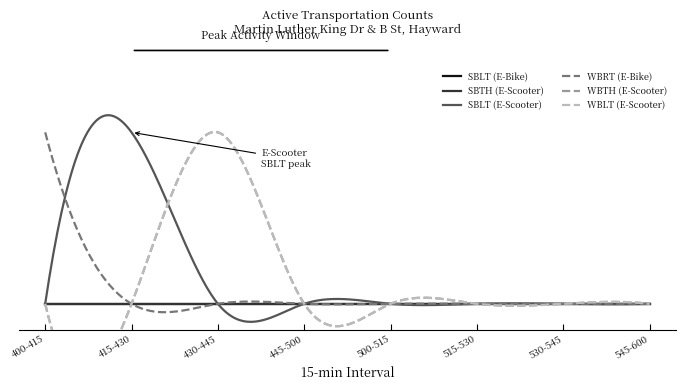

List the labels in order of SBLT (E-Scooter) value, largest first.

415-430, 400-415, 430-445, 445-500, 500-515, 515-530, 530-545, 545-600